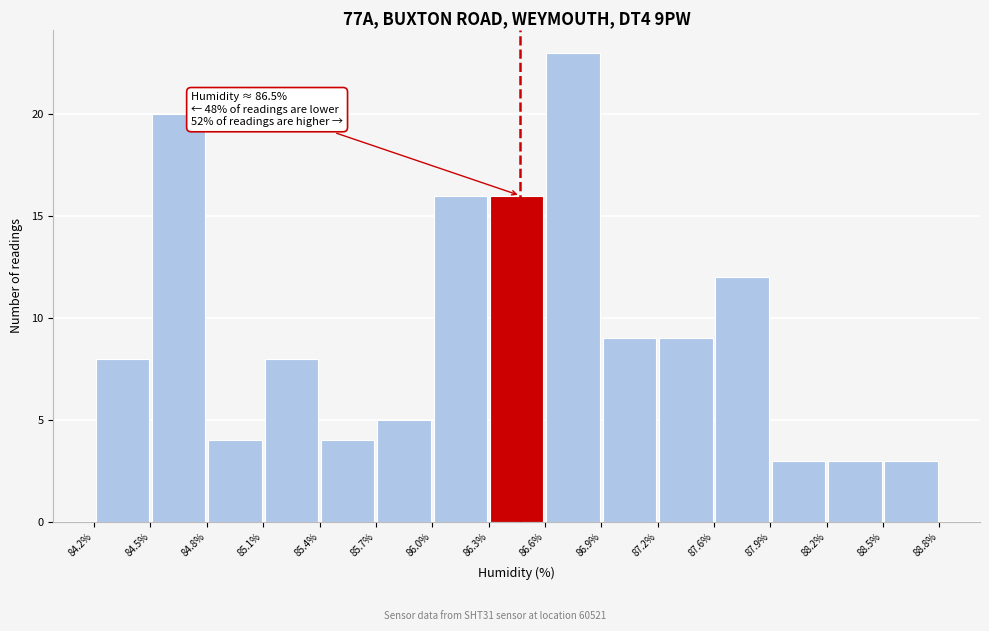

Which range on the x-axis has the tallest bar?

86.6% to 86.9%